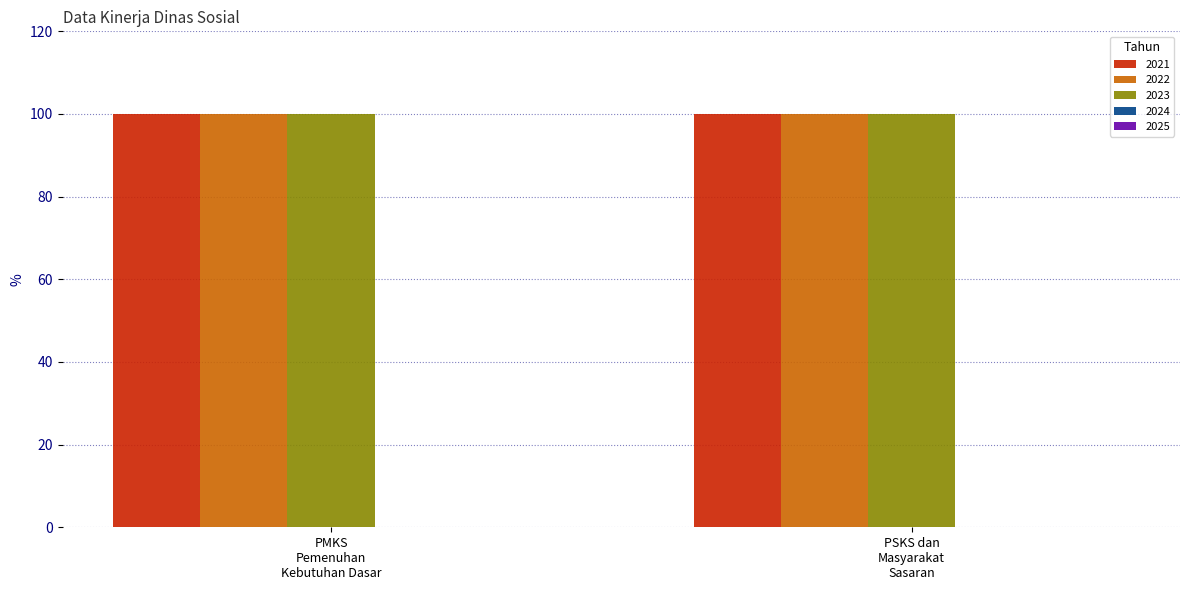

Which category has the lowest value in the 2023 series?

Prosentase PMKS yang memperoleh Pemenuhan Kebutuhan Dasar